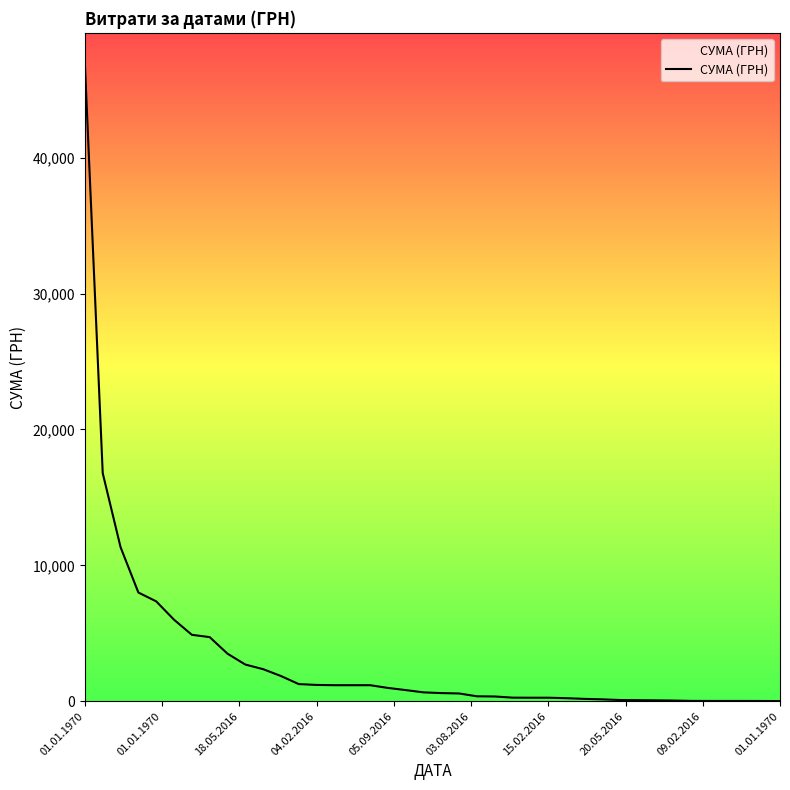

What is the maximum value shown in the chart?

46844.0